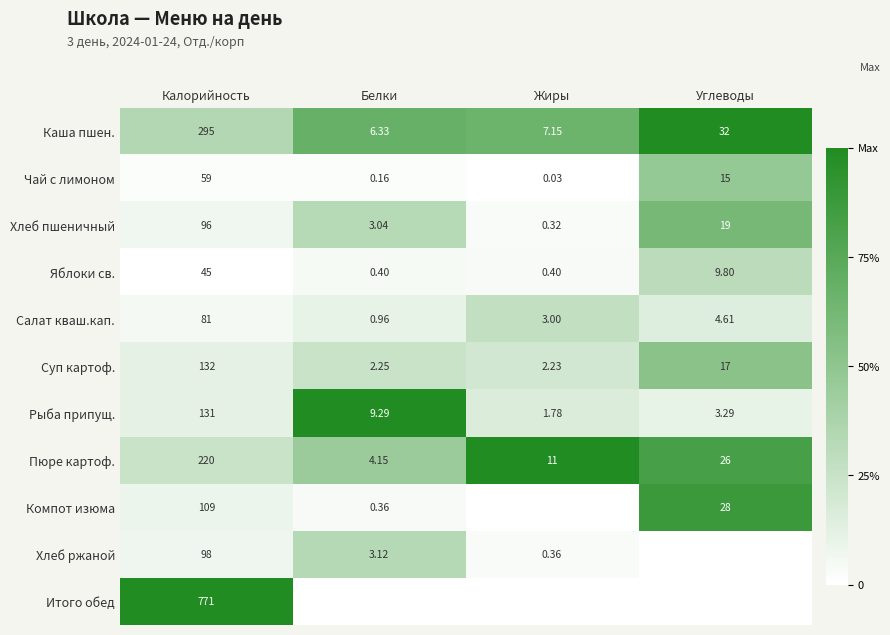

At which label is Хлеб пшеничный closest to 48?

Углеводы